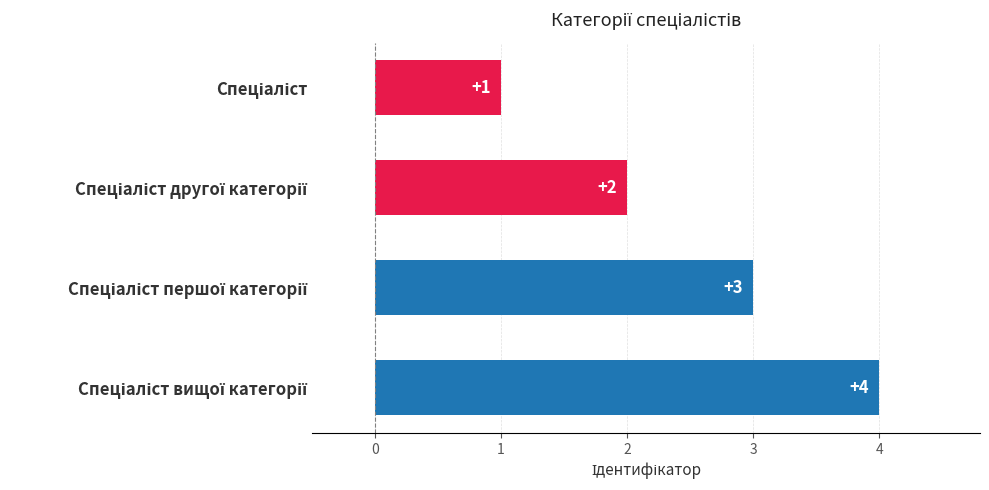

What is the greatest value displayed?

4